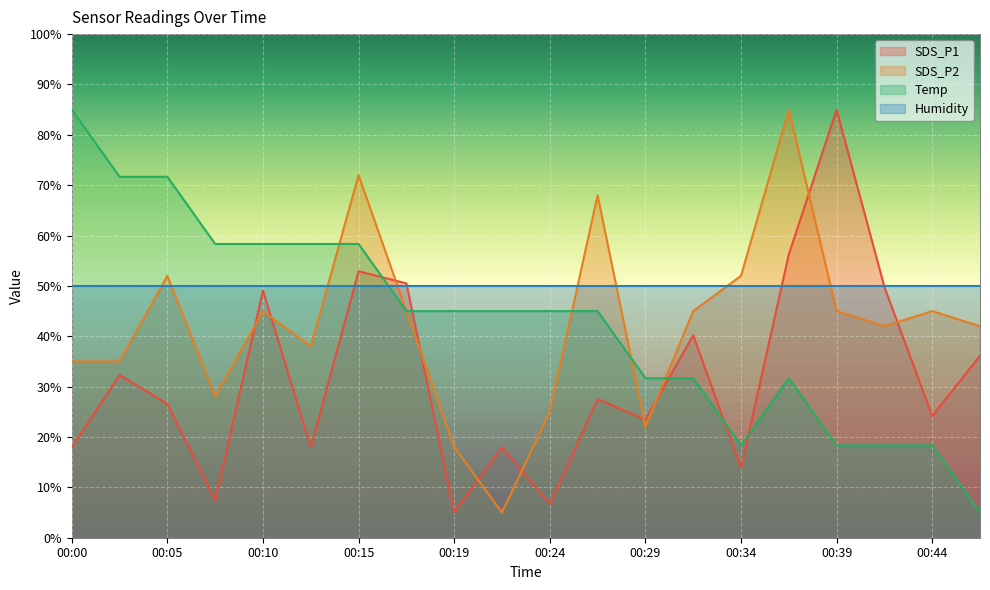

Between 00:05 and 00:32, which series saw the biggest shift?

Temp